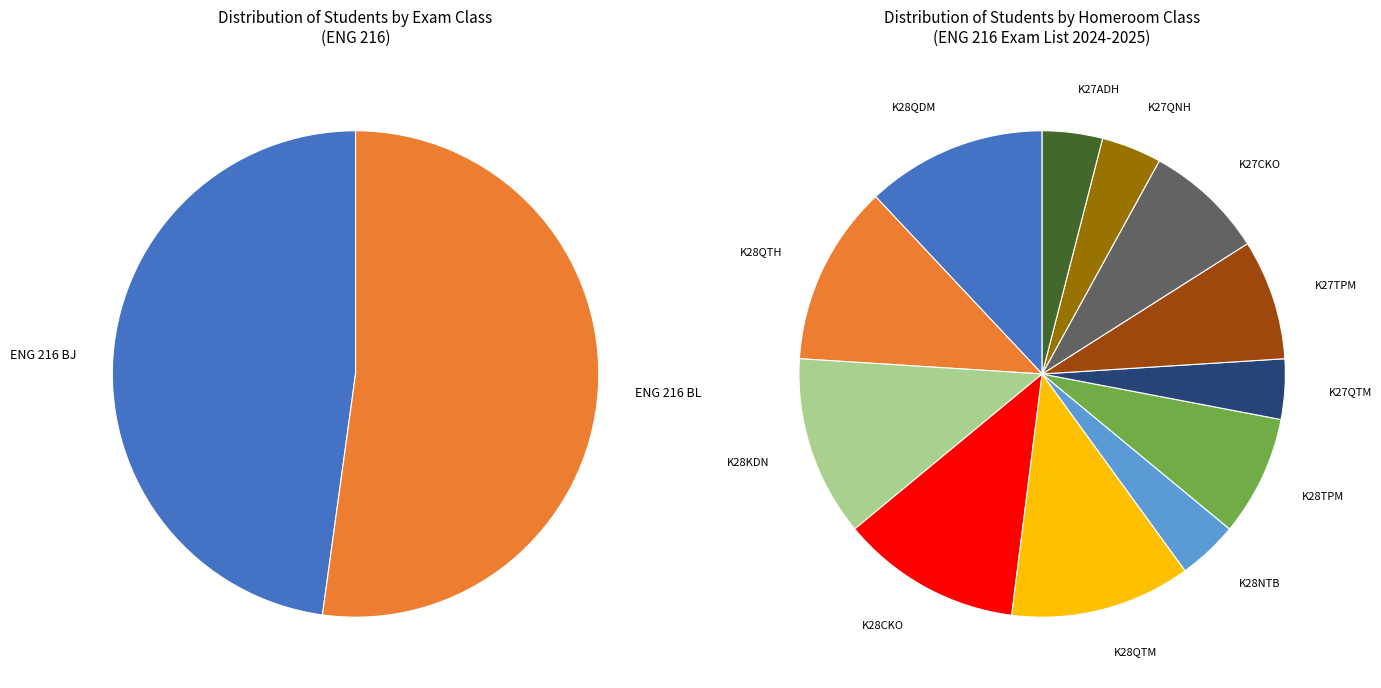

To the nearest percent, what is the combined percentage of K28CKO and K28NTB?

16%